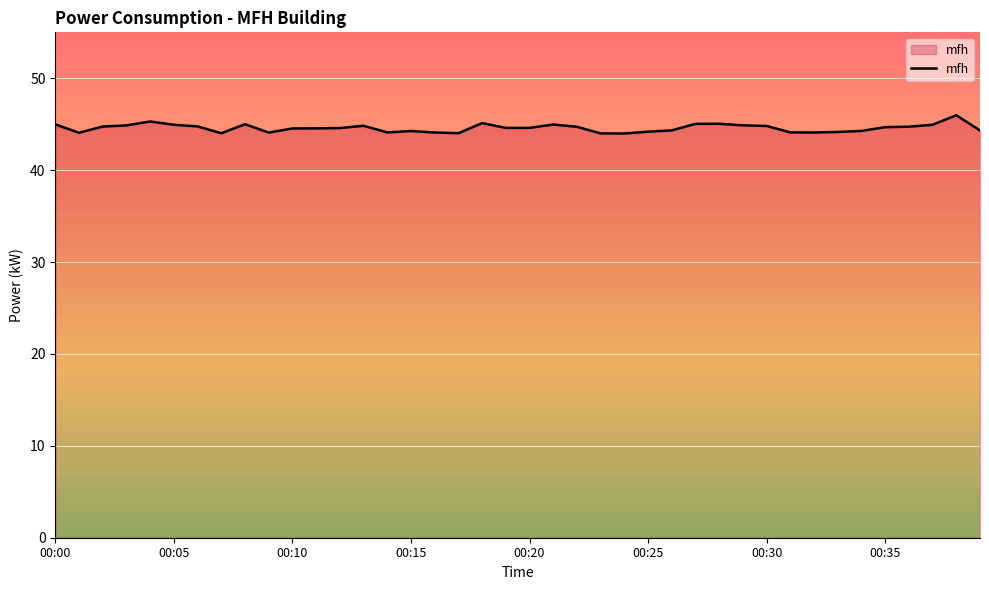

What is the difference between the maximum and minimum values?

2.0